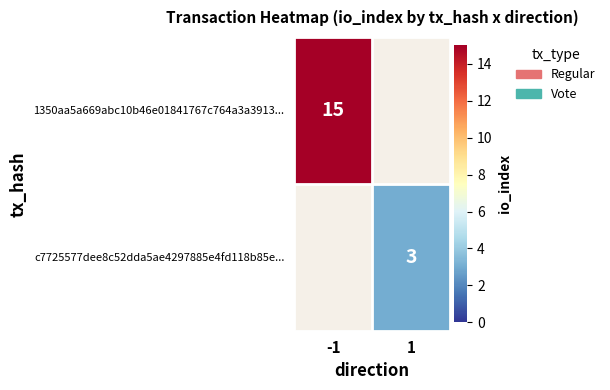

The value of 1350aa5a669abc10b46e01841767c764a3a3913... at -1 is 15.0. True or false?

True